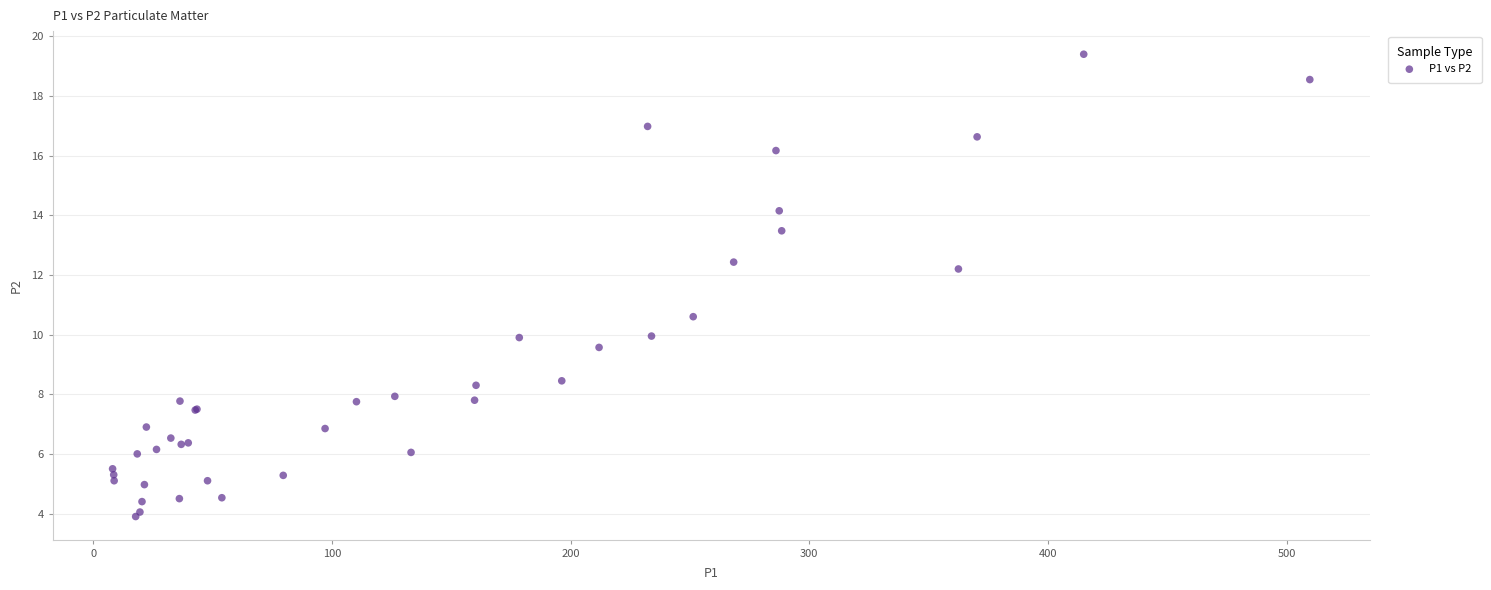

What Y value in the scatter plot is closest to 11?

10.6